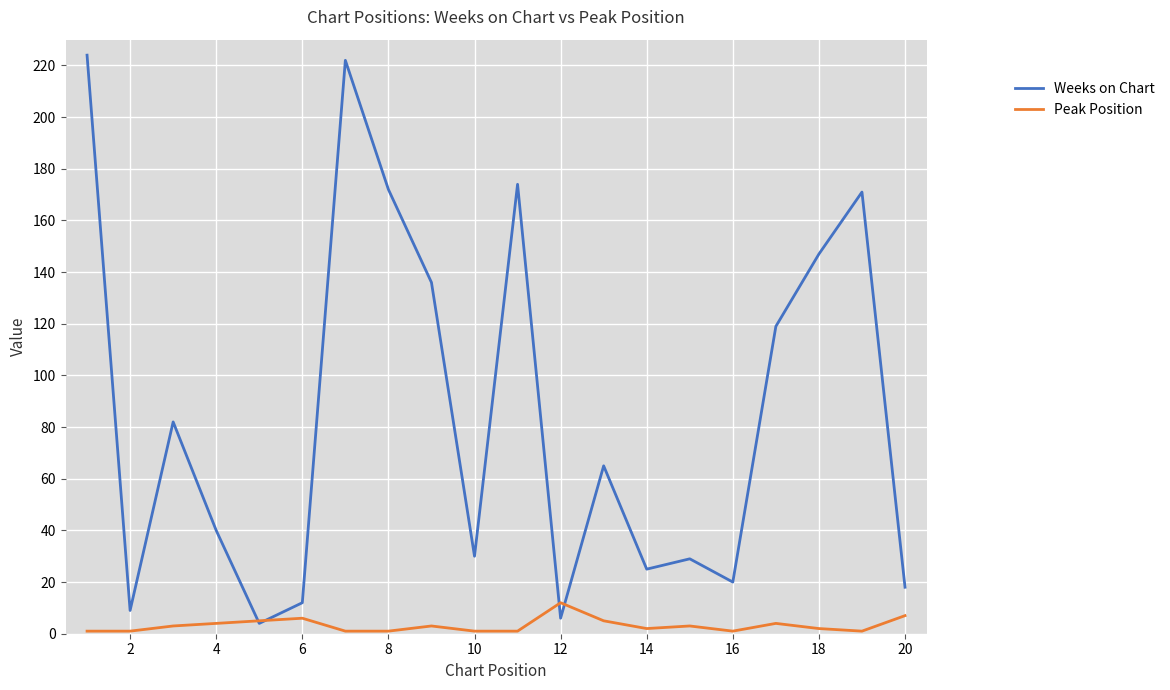

List the series in order of their overall mean, lowest first.

Peak Position, Weeks on Chart